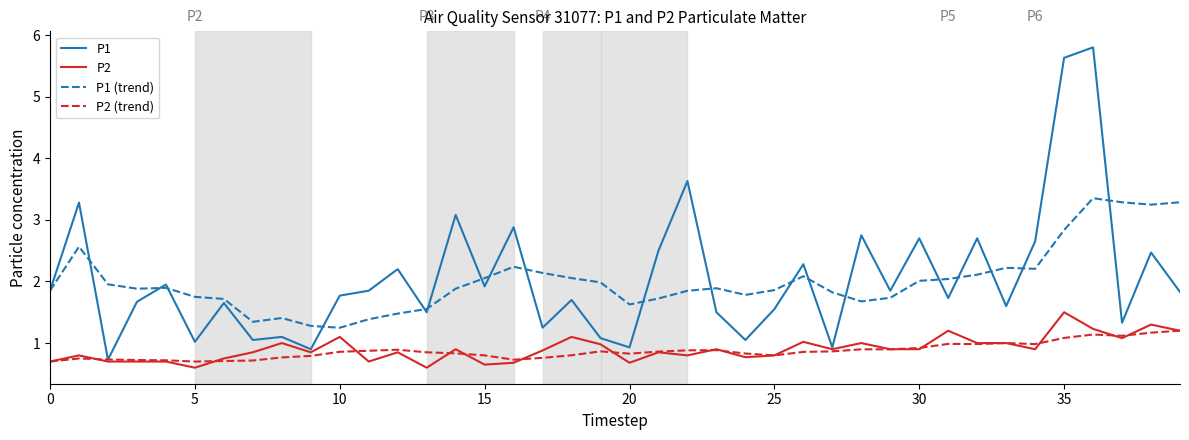

Which series has the largest range (max minus min)?

P1